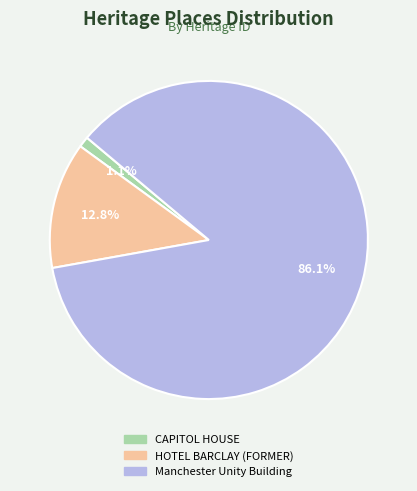

The Manchester Unity Building slice represents 86% of the pie. True or false?

True